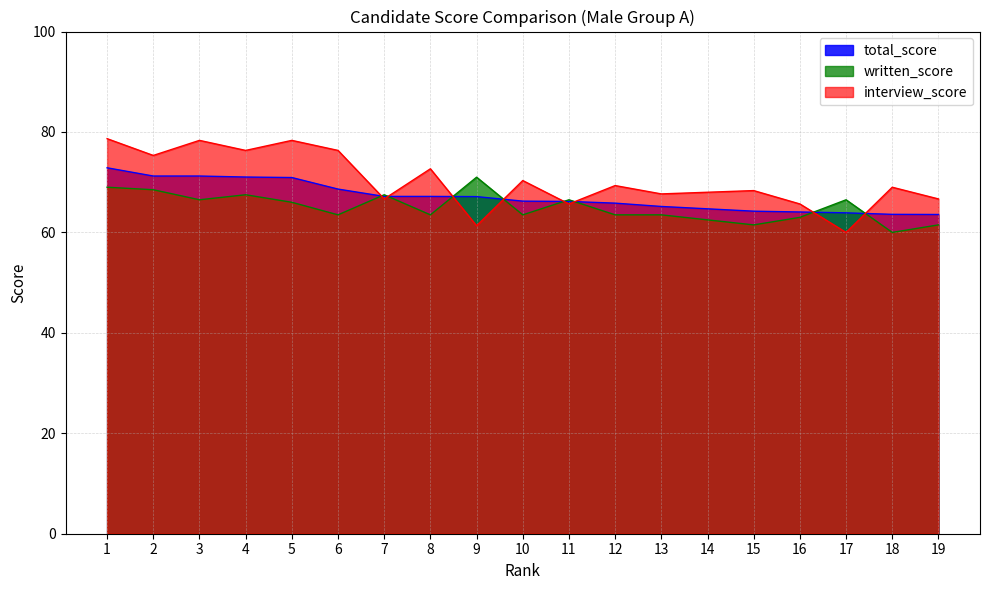

Which series has the largest total across all categories?

interview_score